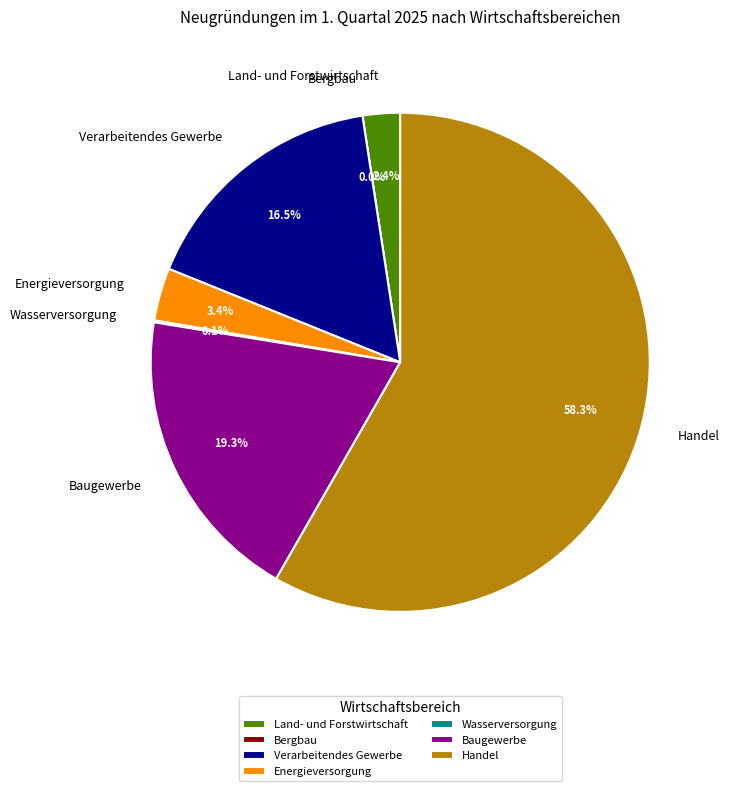

To the nearest percent, what portion does Land- und Forstwirtschaft represent?

2%